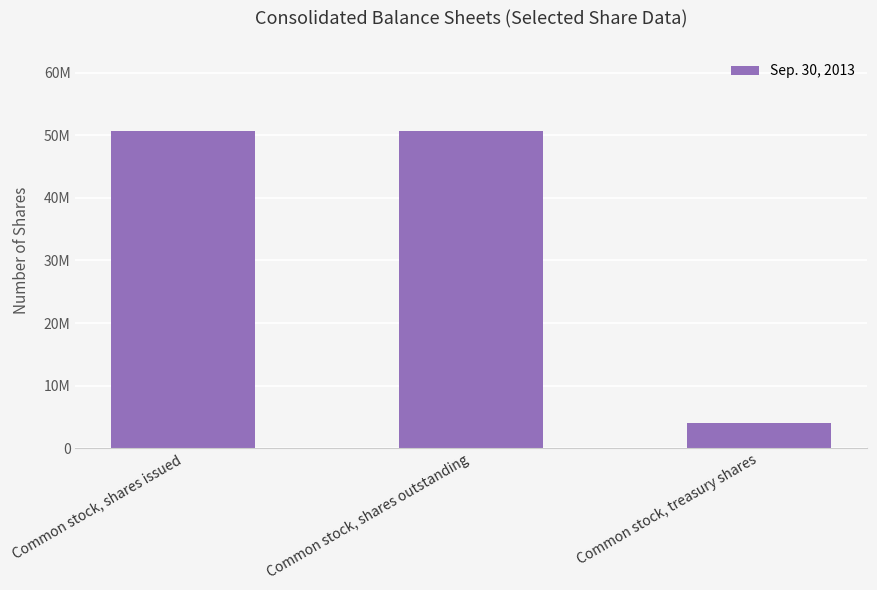

Rank the categories by value from highest to lowest.

Common stock, shares issued, Common stock, shares outstanding, Common stock, treasury shares